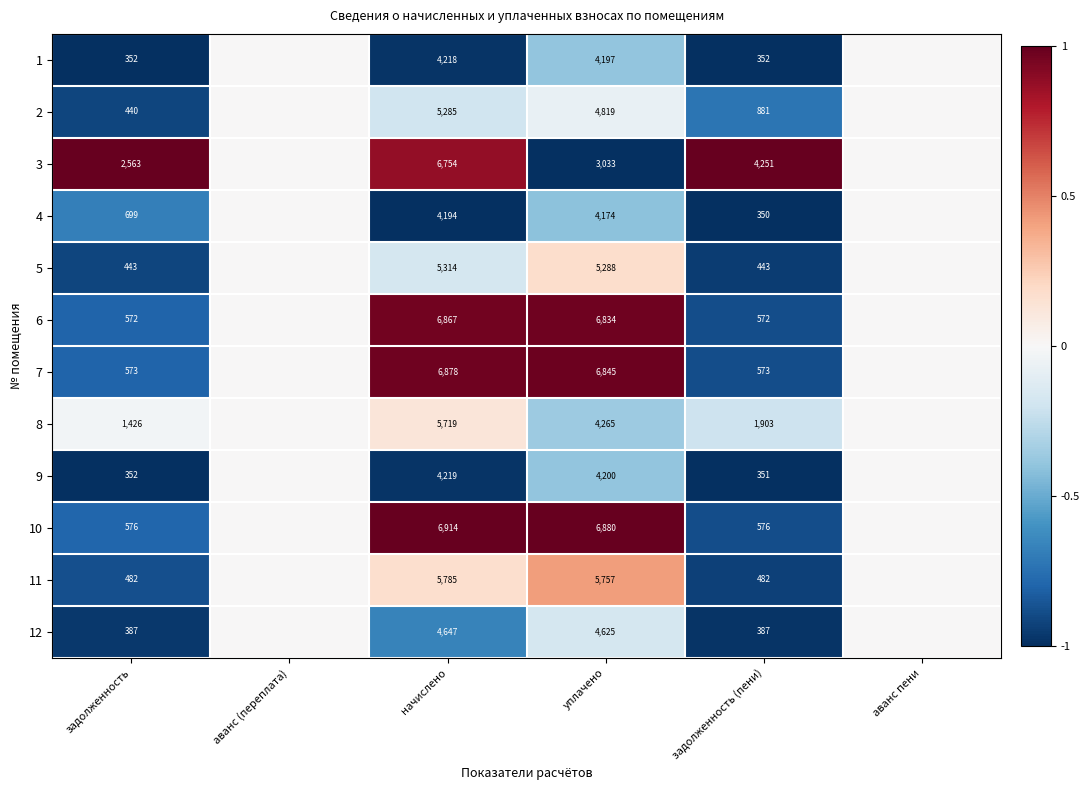

What is the sum of the 7 values at задолженность and уплачено?

7418